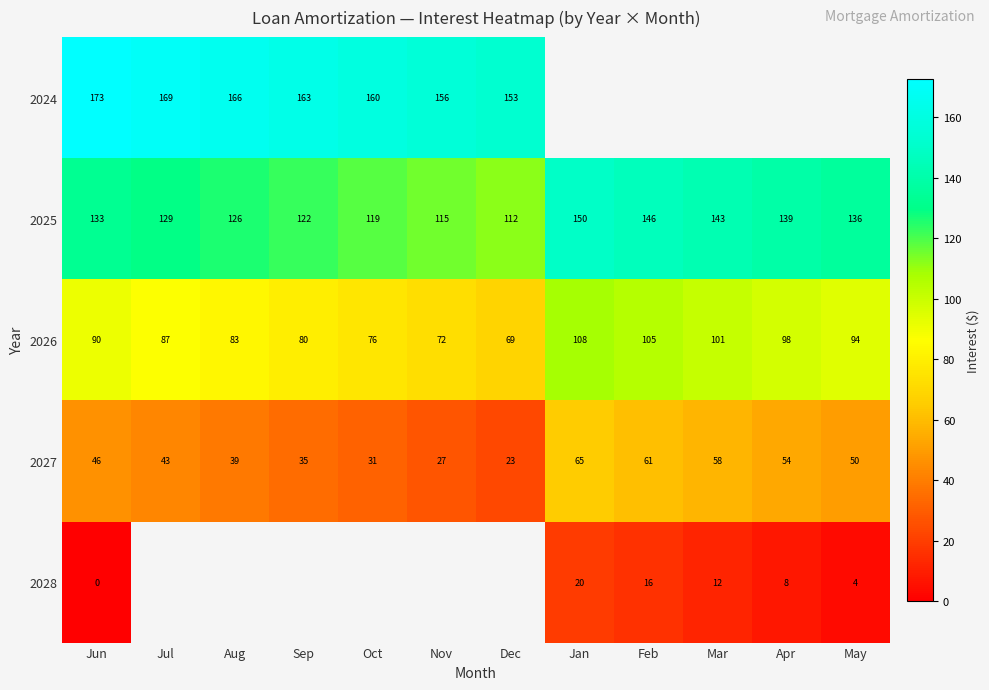

Which category has the lowest value in the 2025 series?

Dec